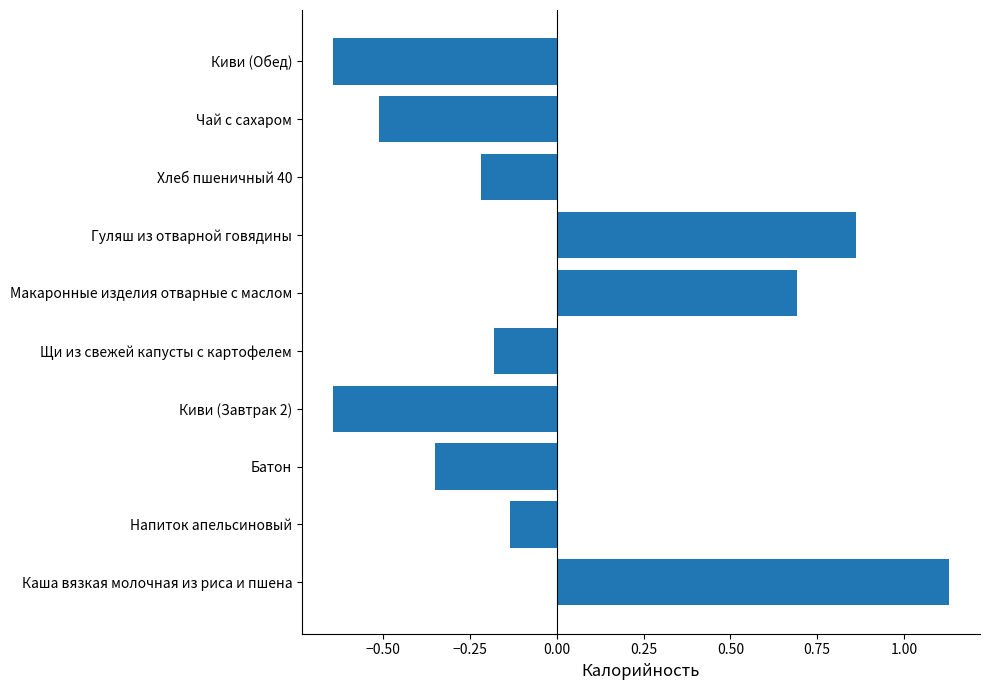

Is it true that the value at Каша вязкая молочная из риса и пшена is 0.4?

False